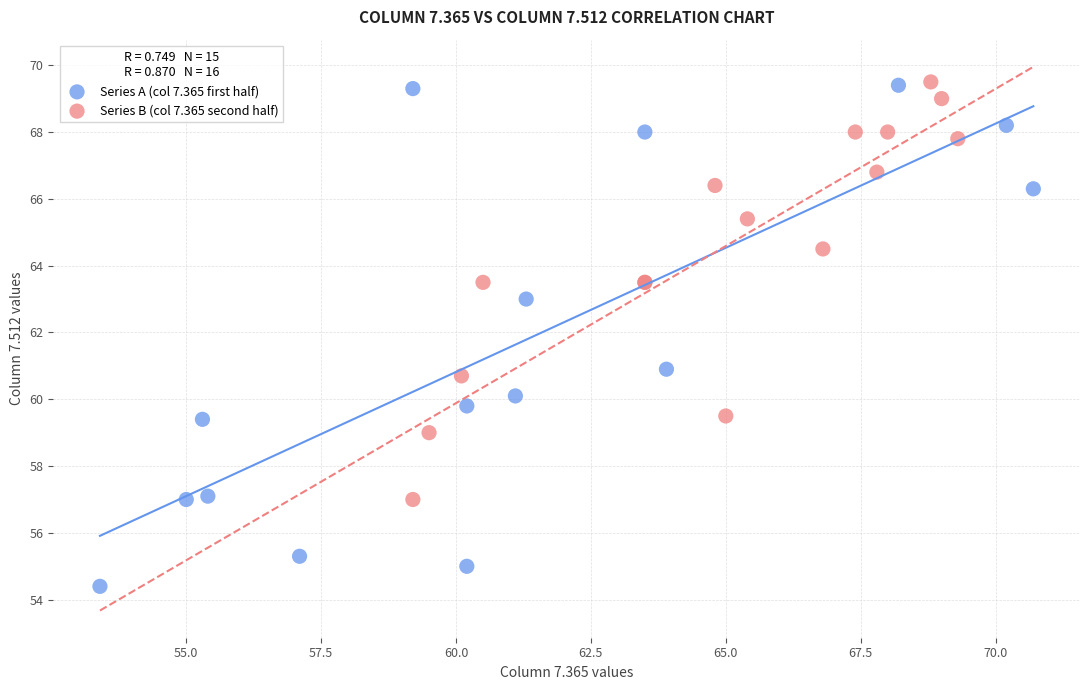

Which series has the widest spread of Y values?

Series A (col 7.365 first half)